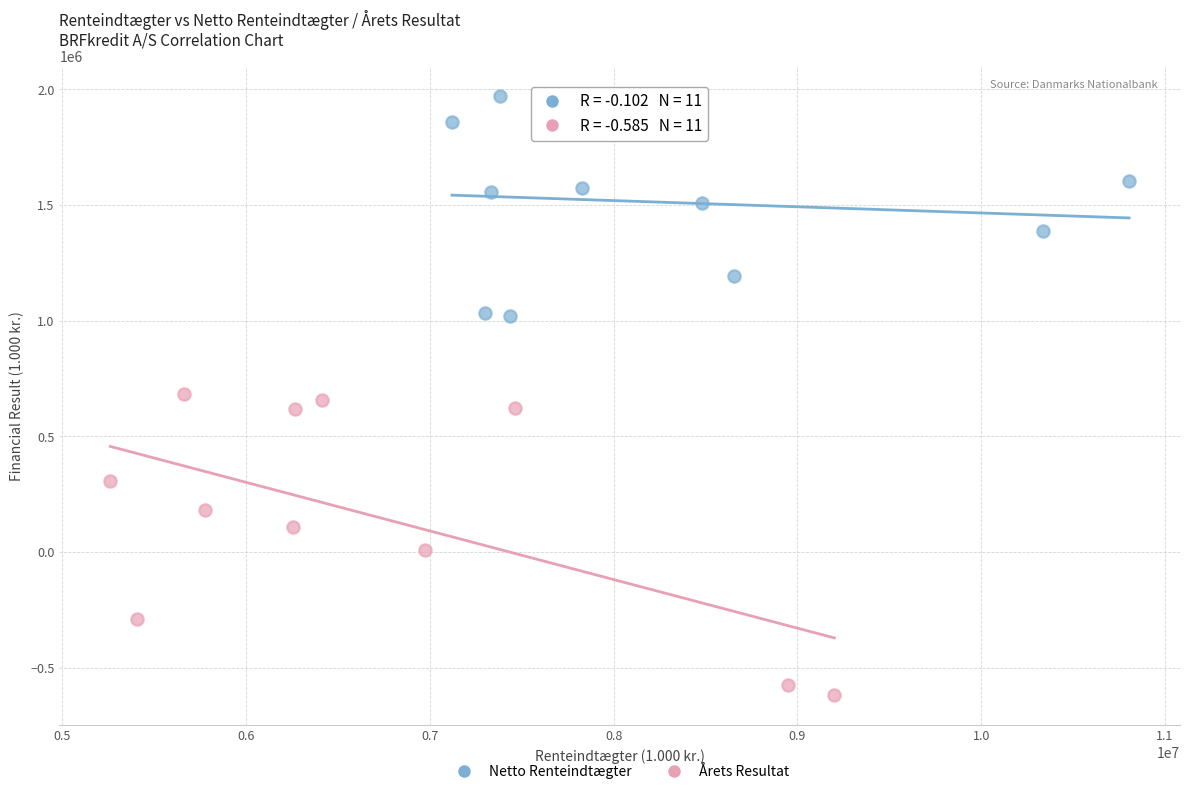

Which series has the widest spread of Y values?

Årets Resultat